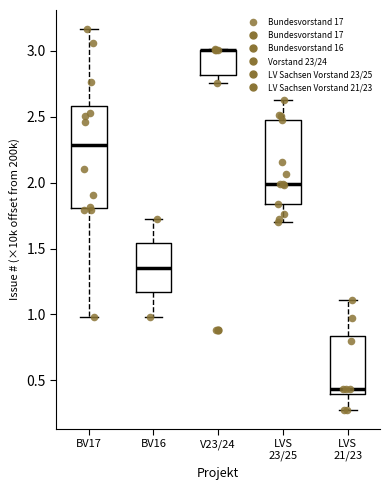

Where is the lower edge of the box for BV17 on the y-axis? The values are not printed on the chart, so give them approximately, as read against the axis.

1.80